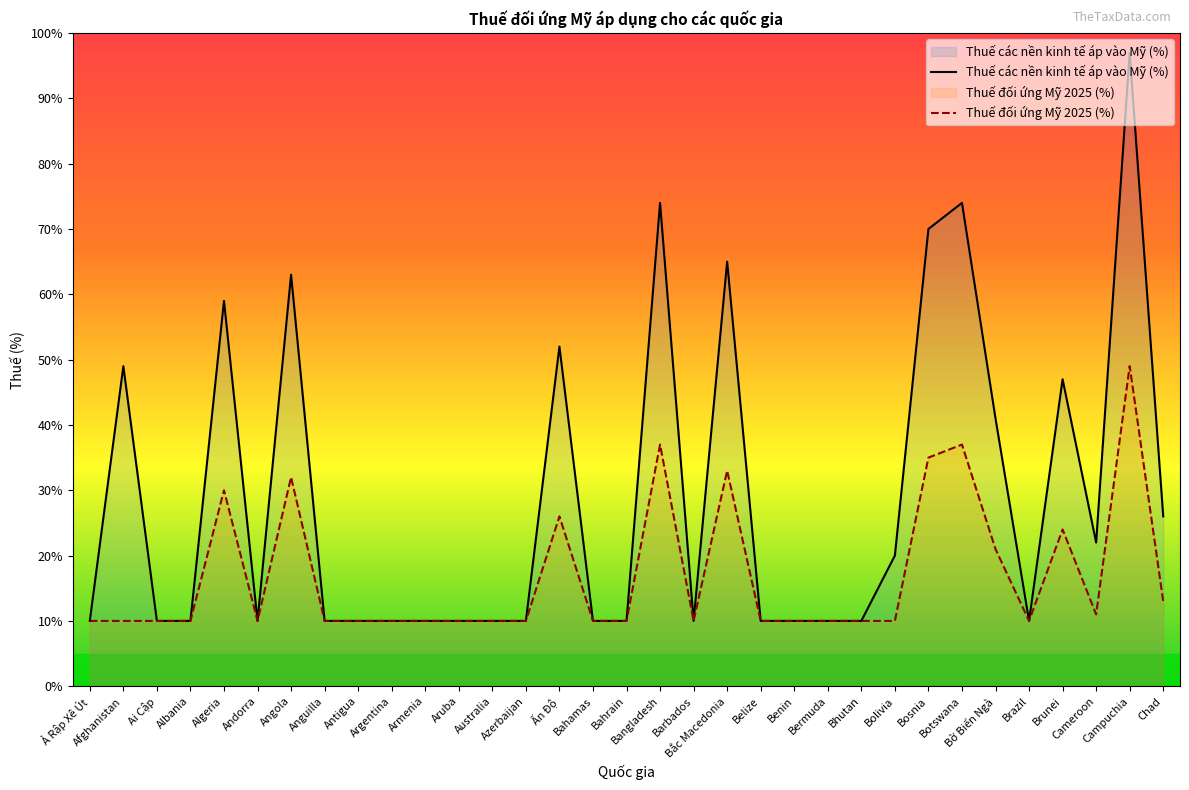

Where is the first local maximum for Thuế đối ứng Mỹ 2025 (%)?

Algeria